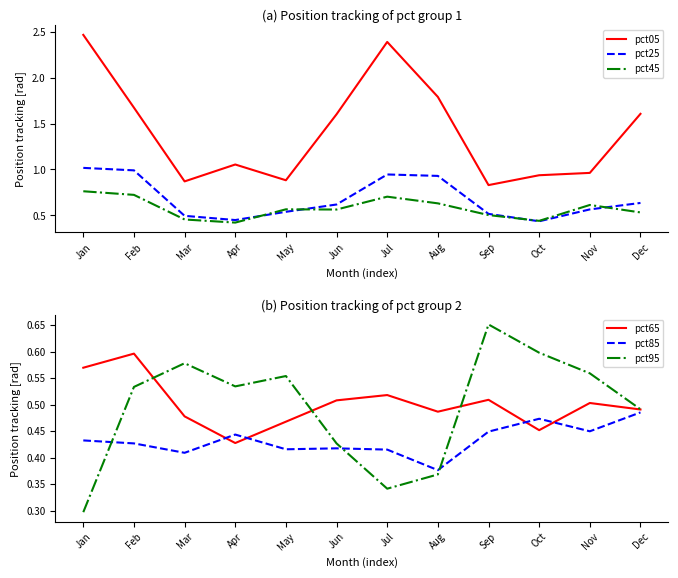

Which series changed the most between Feb and Dec?

pct25